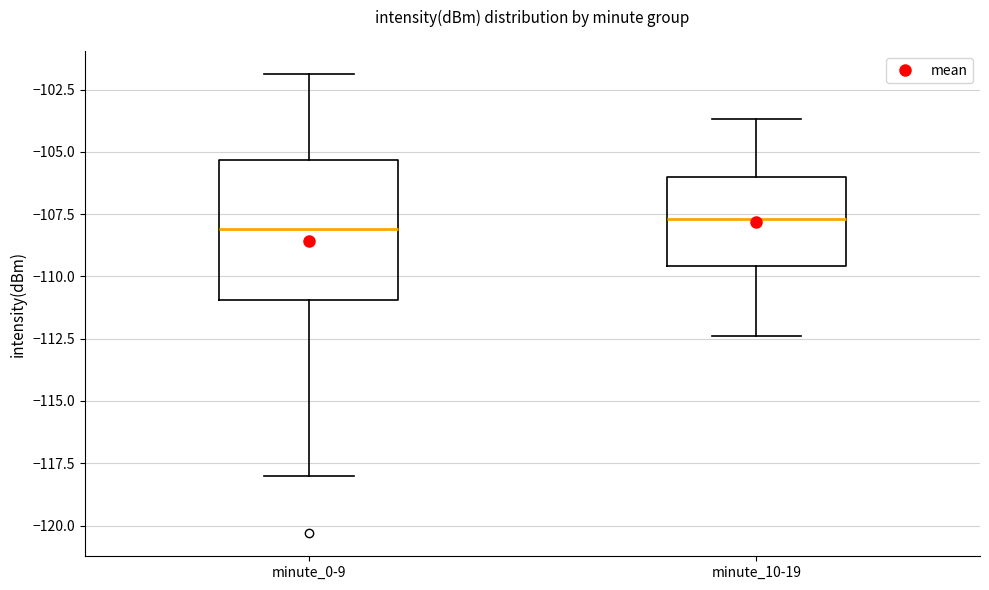

Which box is the tallest, from its lower edge to its upper edge?

minute_0-9